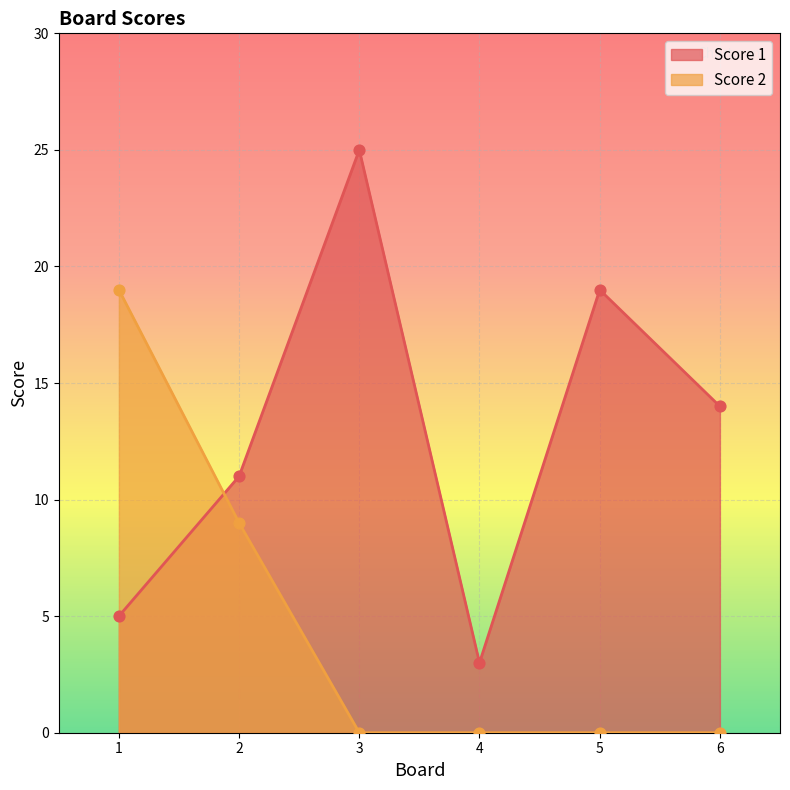

Which series has the largest total across all categories?

Score 1